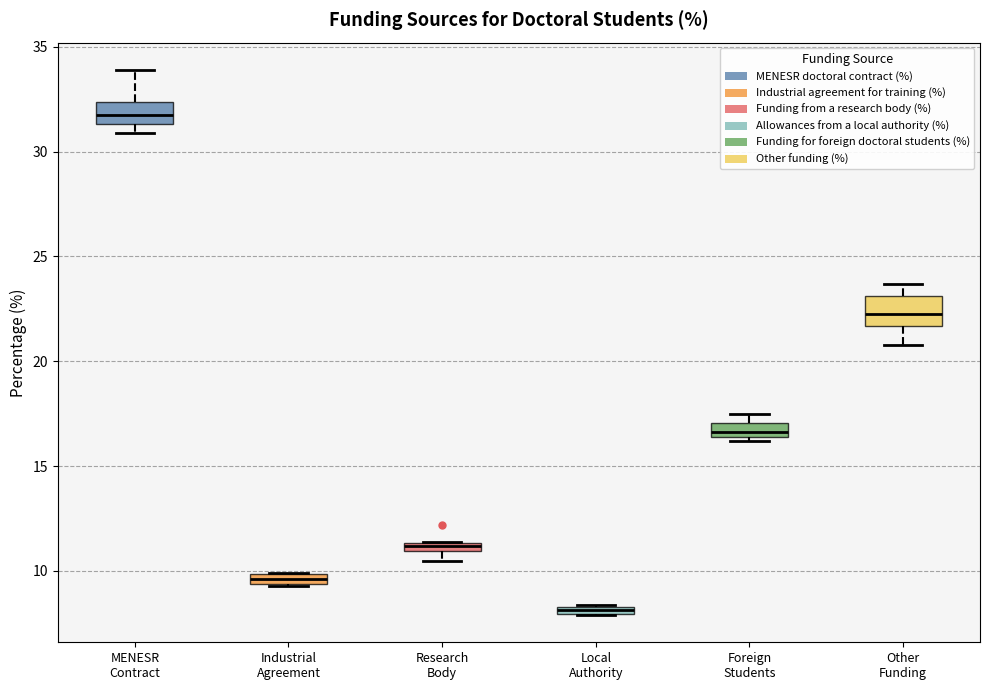

Where does the upper whisker of the box for Other Funding end on the y-axis? The values are not printed on the chart, so give them approximately, as read against the axis.

23.5